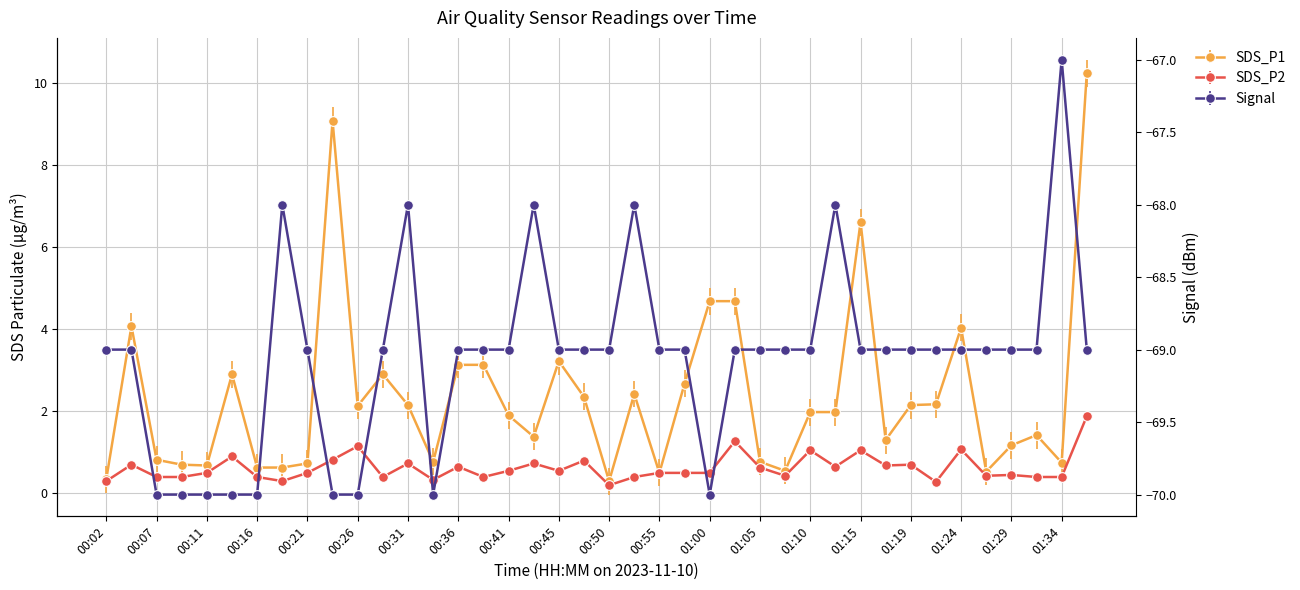

True or false: SDS_P2 and Signal cross at least once.

False